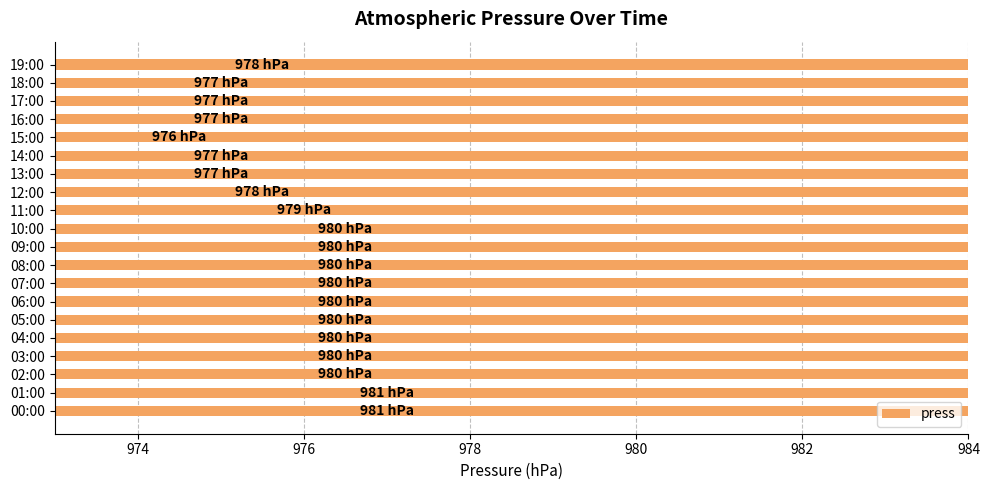

How many data points are less than 980?

9